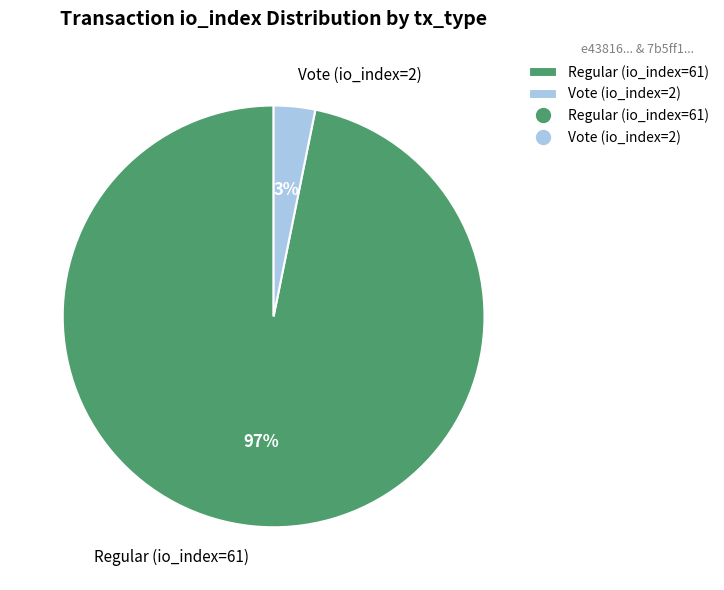

Is there a majority slice in this chart?

Yes